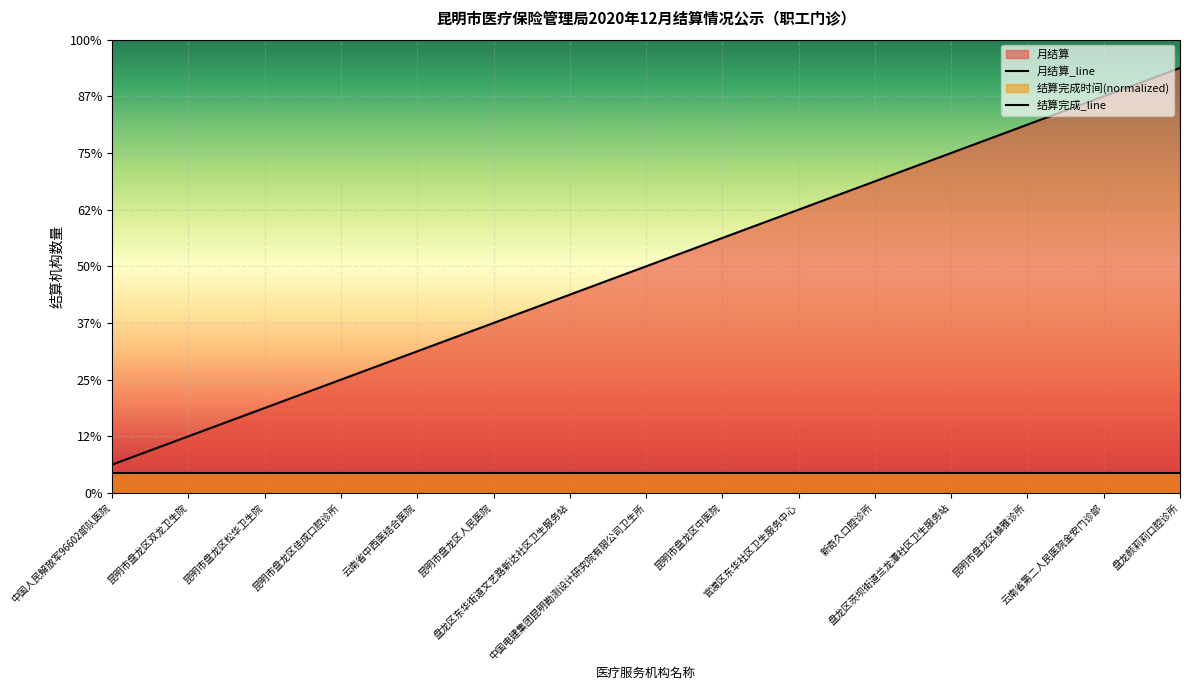

Reading left to right, transcribe all the data shown in this chart.

中国人民解放军96602部队医院=1	昆明市盘龙区双龙卫生院=2	昆明市盘龙区松华卫生院=3	昆明市盘龙区佳成口腔诊所=4	云南省中西医结合医院=5	昆明市盘龙区人民医院=6	盘龙区东华街道文艺路新达社区卫生服务站=7	中国电建集团昆明勘测设计研究院有限公司卫生所=8	昆明市盘龙区中医院=9	官渡区东华社区卫生服务中心=10	新奇久口腔诊所=11	盘龙区茨坝街道兰龙潭社区卫生服务站=12	昆明市盘龙区植雅诊所=13	云南省第二人民医院金安门诊部=14	盘龙颜莉莉口腔诊所=15